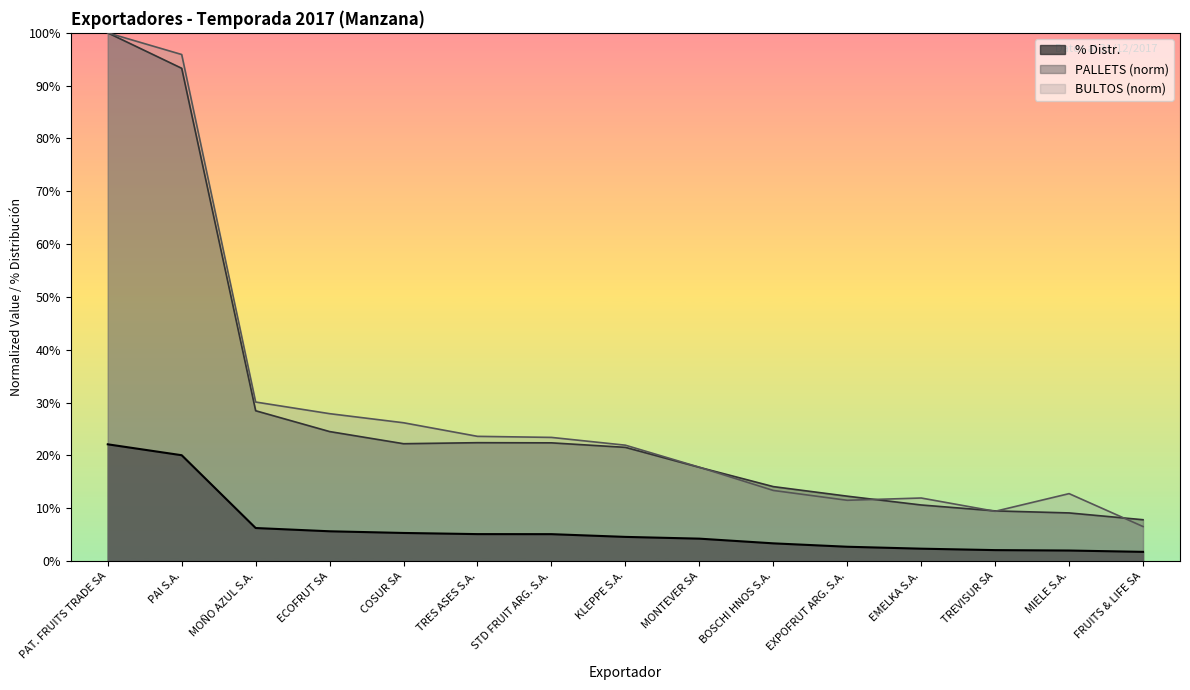

What is the difference between the PALLETS values at TREVISUR SA and MONTEVER SA?

0.1